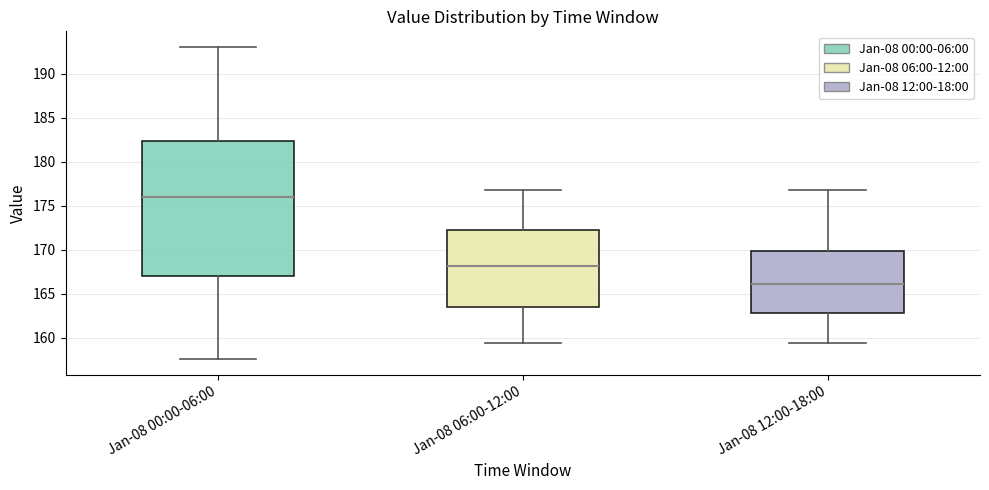

Reading left to right, transcribe this box plot: for each box, give where its median line is, the range the box spans, and where its two whiskers end, as read against the y-axis. The values are not printed on the chart, so give them approximately, as read against the axis.

Jan-08 00:00-06:00: median 176.0, box 167.0 to 182.5, whiskers 157.5 to 193.0
Jan-08 06:00-12:00: median 168.0, box 163.5 to 172.5, whiskers 159.5 to 177.0
Jan-08 12:00-18:00: median 166.0, box 163.0 to 170.0, whiskers 159.5 to 177.0